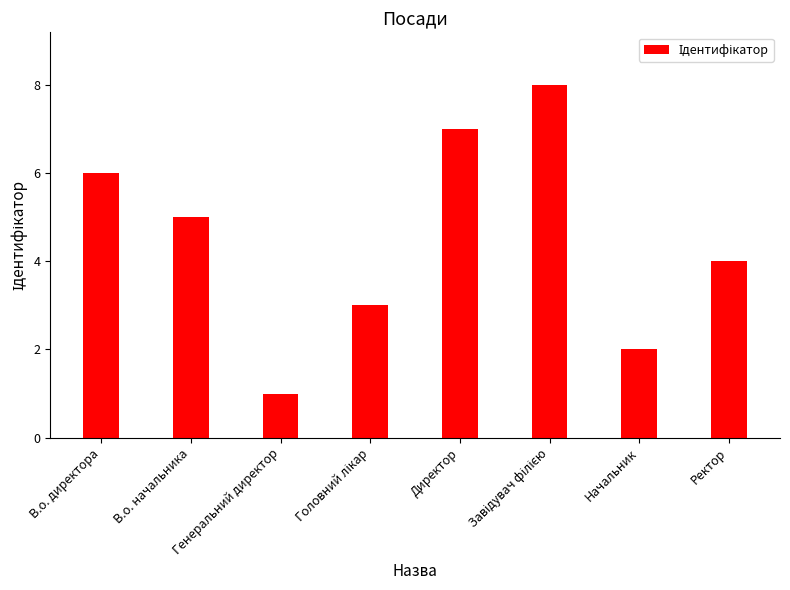

At which category does the chart reach its minimum across all series?

Генеральний директор